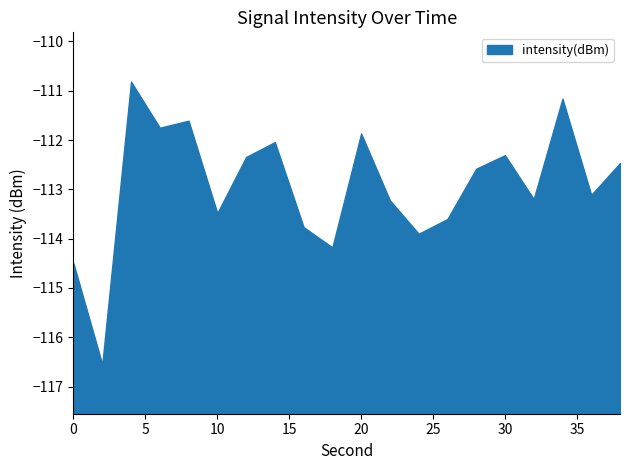

List the labels in order of value, smallest first.

2, 0, 18, 24, 16, 26, 10, 22, 32, 36, 28, 38, 12, 30, 14, 20, 6, 8, 34, 4